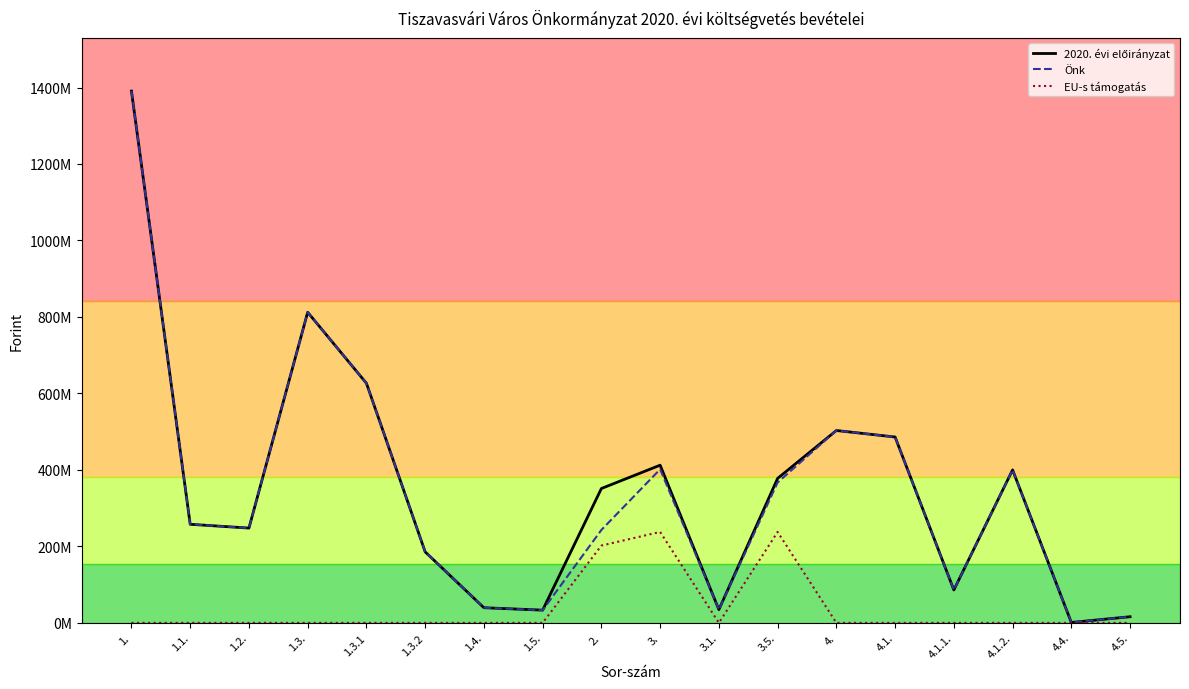

The value of Önk at 1.3.2 is 185640309. True or false?

True